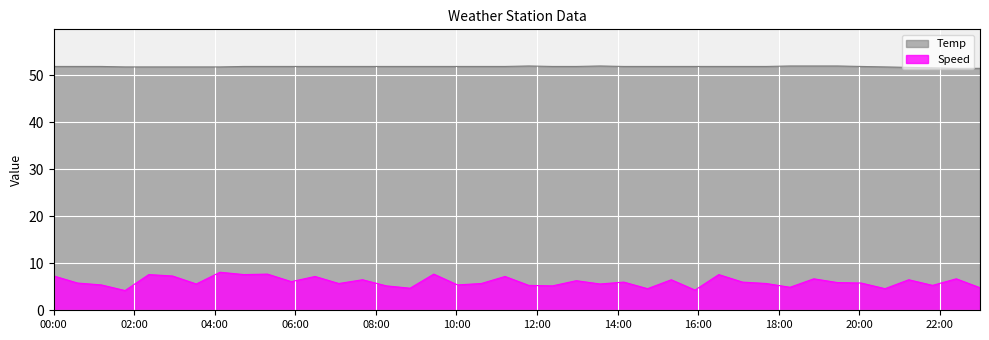

True or false: Speed and Temp intersect in this chart.

False